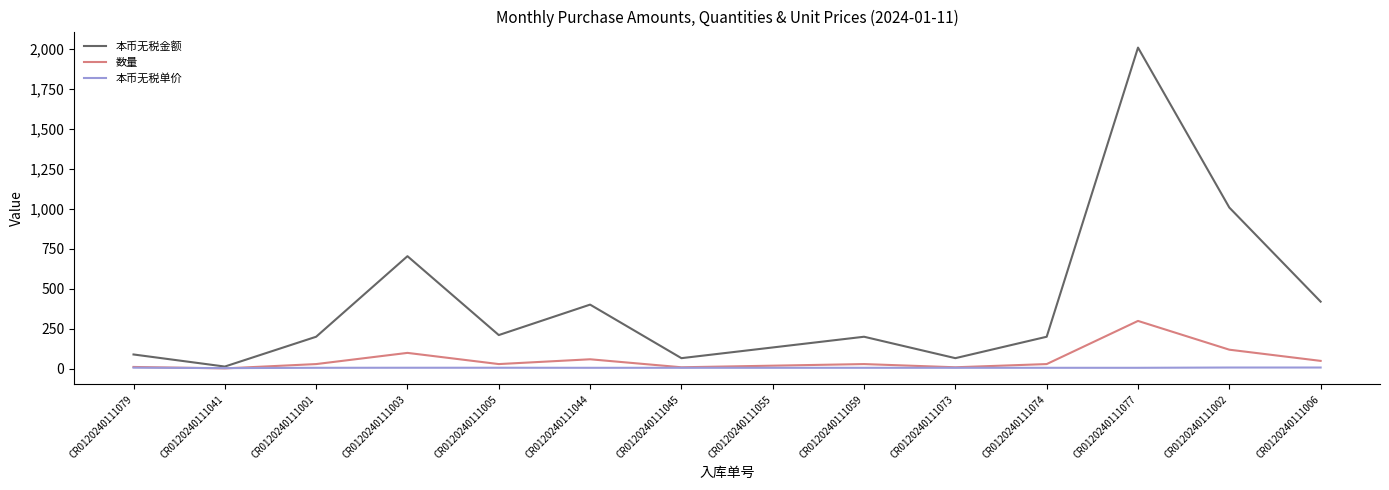

In 本币无税金额, how many points are higher than both neighbors (excluding endpoints)?

4